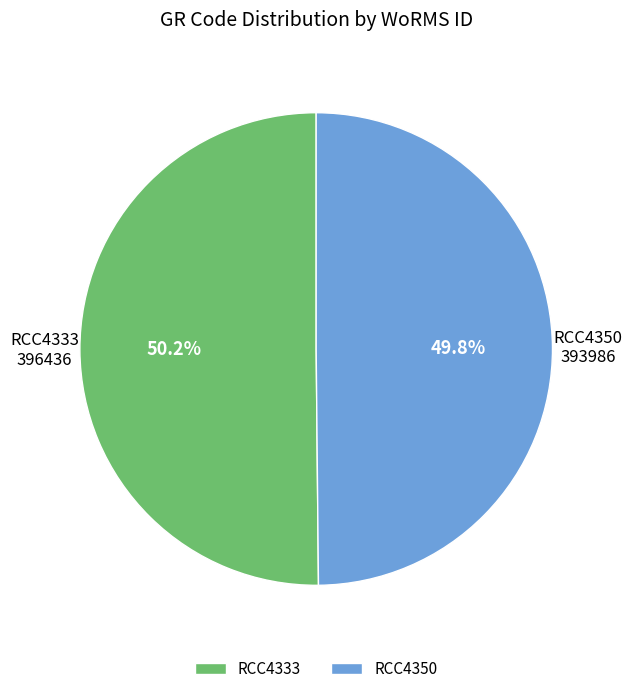

What is the ratio of the value at RCC4350 to the value at RCC4333?

1.0